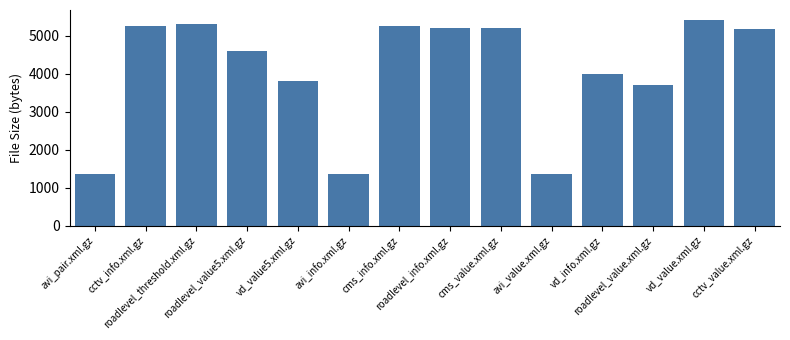

What is the average value?

4078